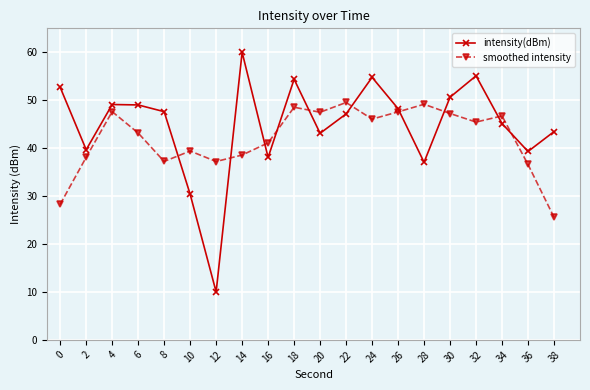

Is it true that smoothed intensity equals 41.1 at 16?

True